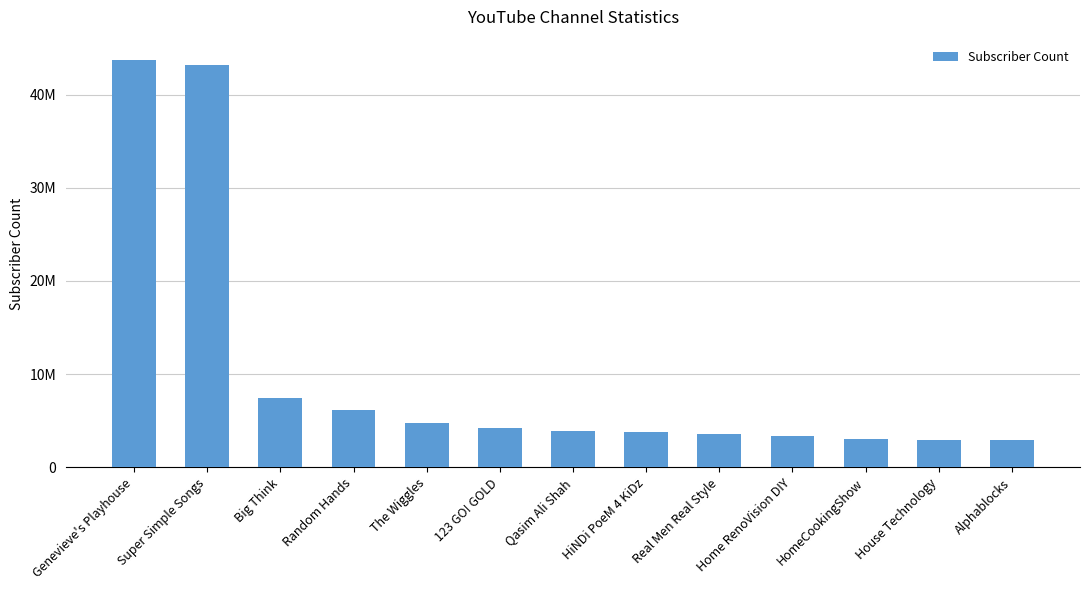

Reading right to left, extract all data points from this chart.

Alphablocks=2970000	House Technology=2970000	HomeCookingShow=3000000	Home RenoVision DIY=3360000	Real Men Real Style=3610000	HiNDi PoeM 4 KiDz=3750000	Qasim Ali Shah=3860000	123 GO! GOLD=4230000	The Wiggles=4760000	Random Hands=6170000	Big Think=7480000	Super Simple Songs=43200000	Genevieve's Playhouse=43700000